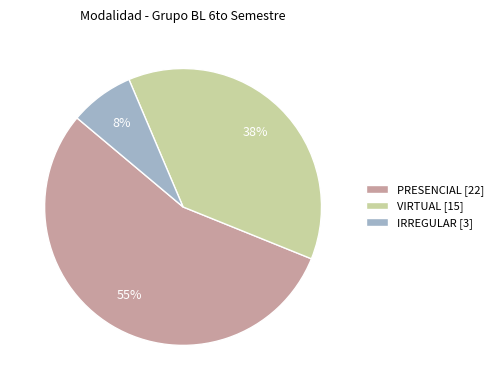

Combined, do PRESENCIAL [22] and VIRTUAL [15] account for over 50%?

Yes